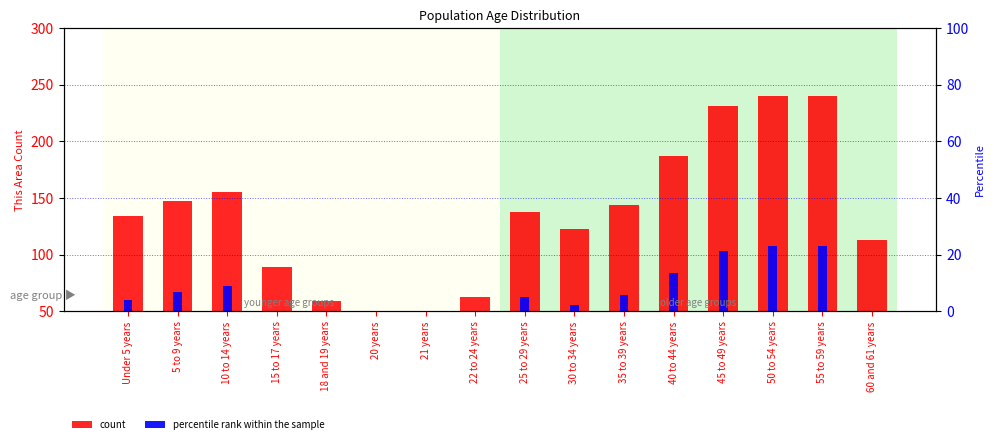

What is the label of the 6th bar from the left?

20 years